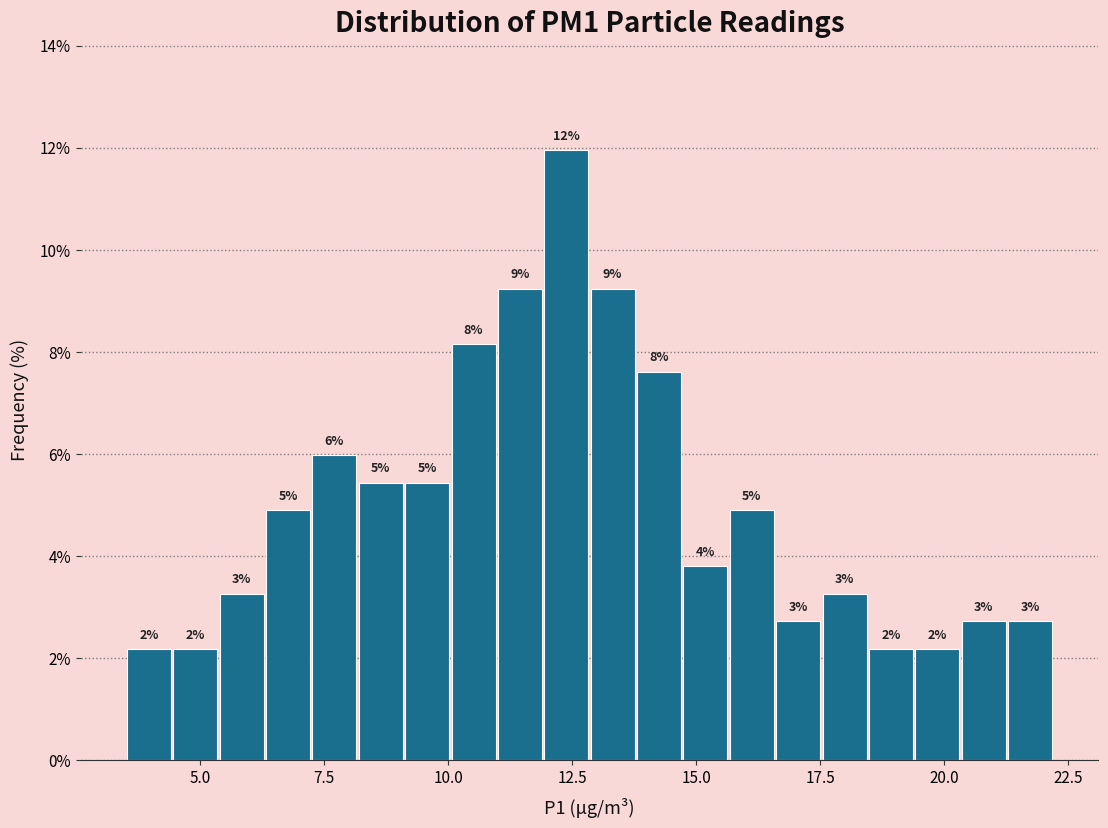

Around what value on the x-axis is the tallest bar? Give the approximate position of its centre, as read against the axis.

12.5